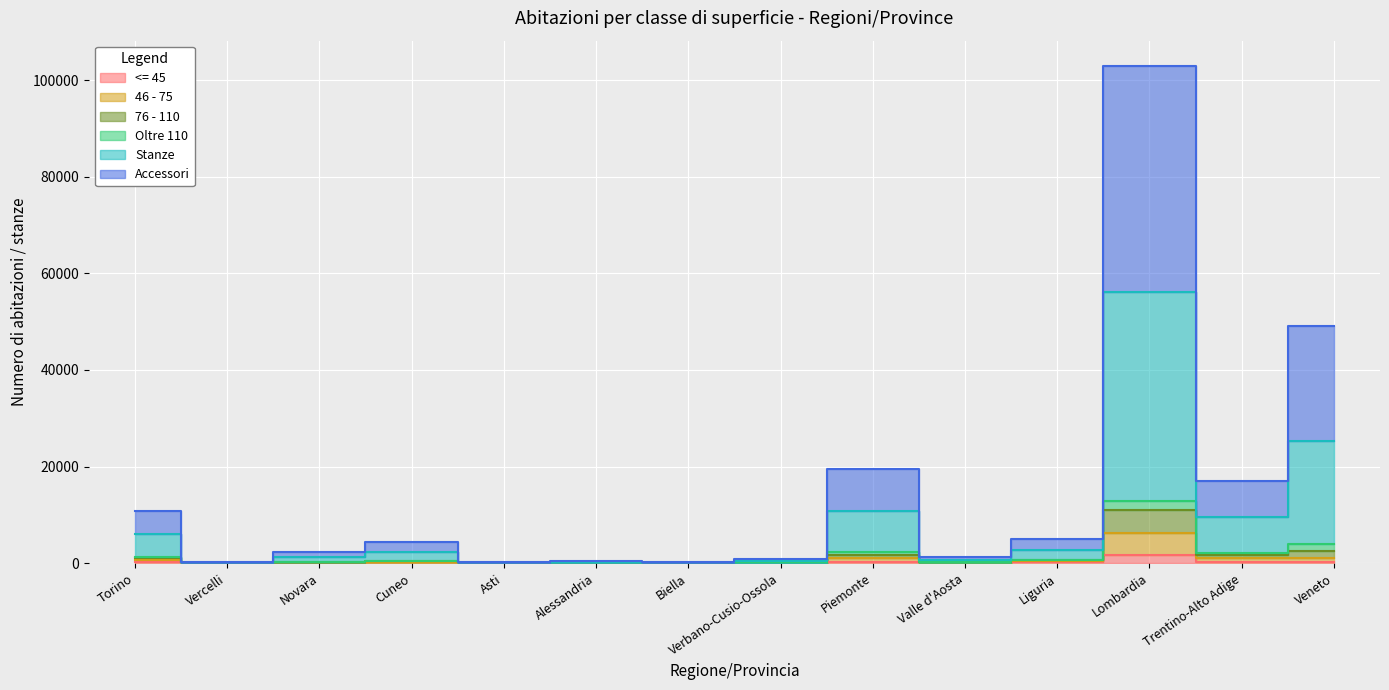

List the labels in order of 76 - 110 value, largest first.

Lombardia, Veneto, Piemonte, Trentino-Alto Adige, Torino, Liguria, Cuneo, Novara, Valle d'Aosta, Verbano-Cusio-Ossola, Alessandria, Vercelli, Biella, Asti